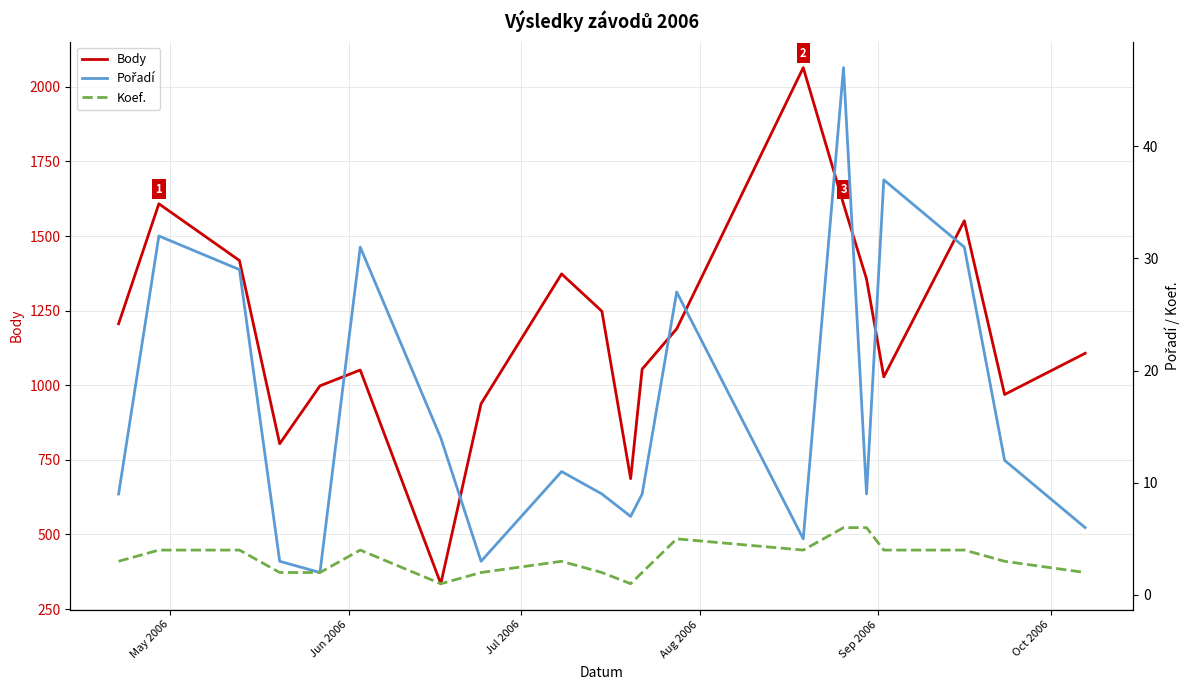

What is the lowest value of the Body series?

335